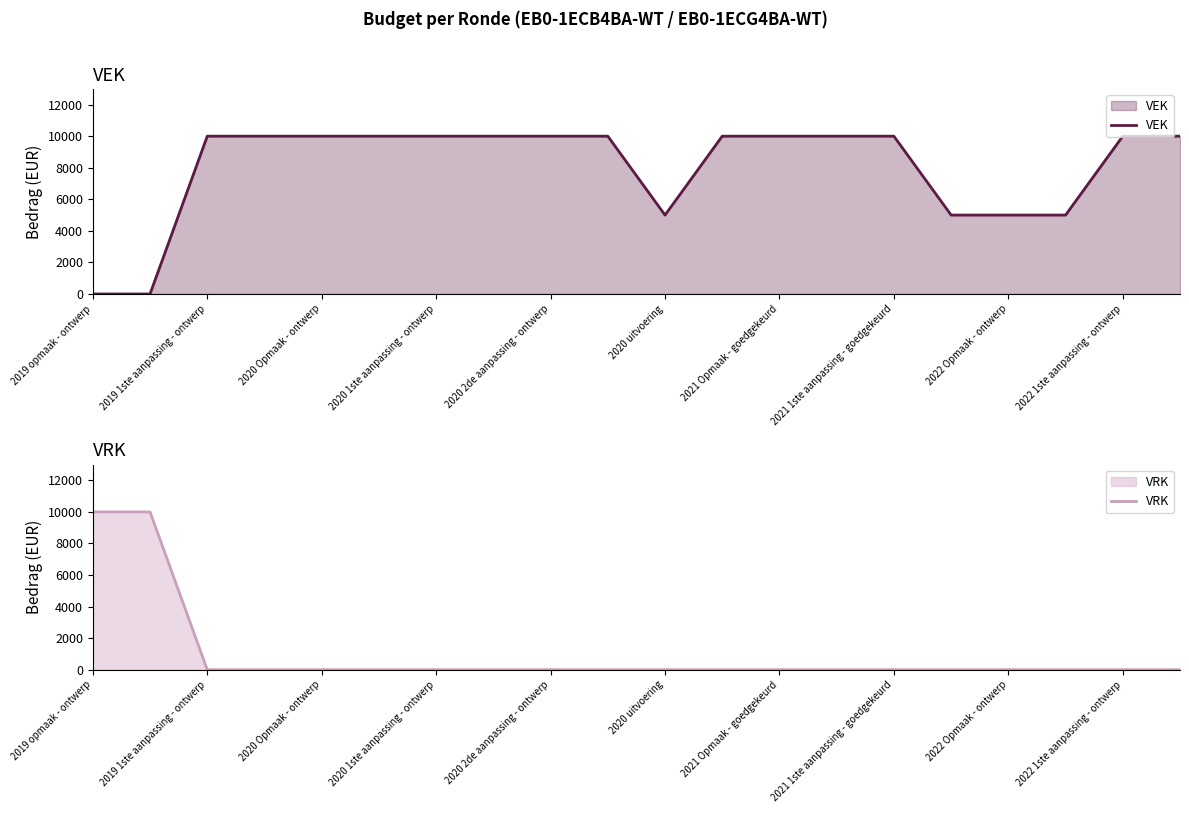

True or false: VRK and VEK intersect in this chart.

True